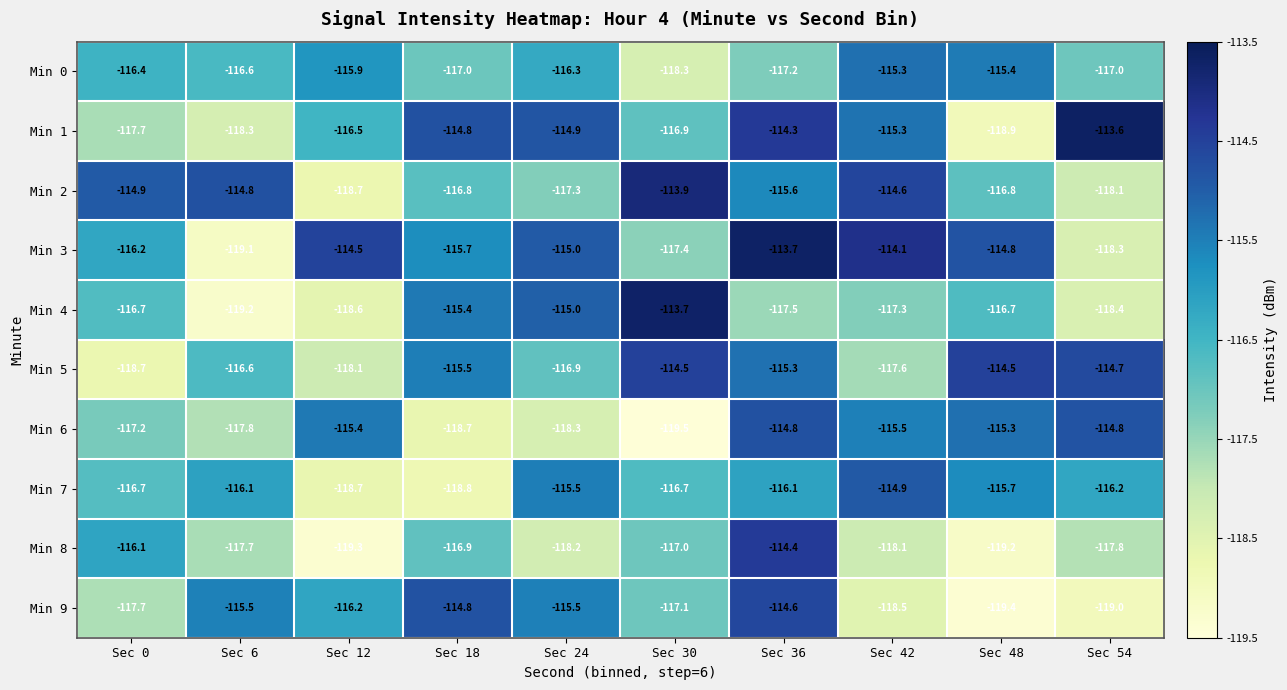

Count the number of categories in the chart.

10